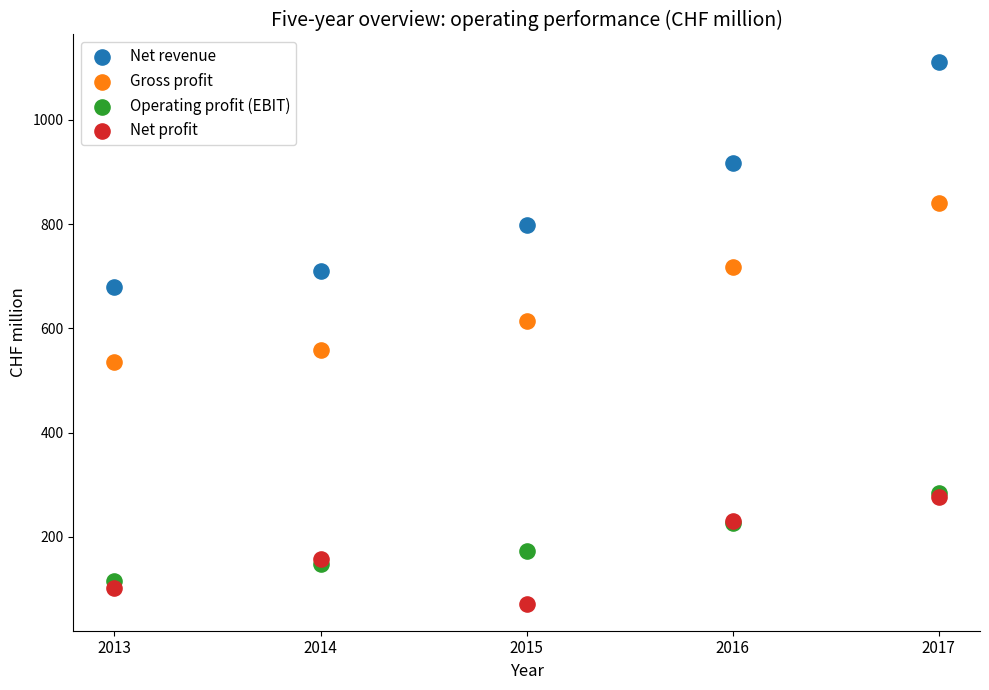

In the Net revenue series, what Y value is closest to 896?

917.5